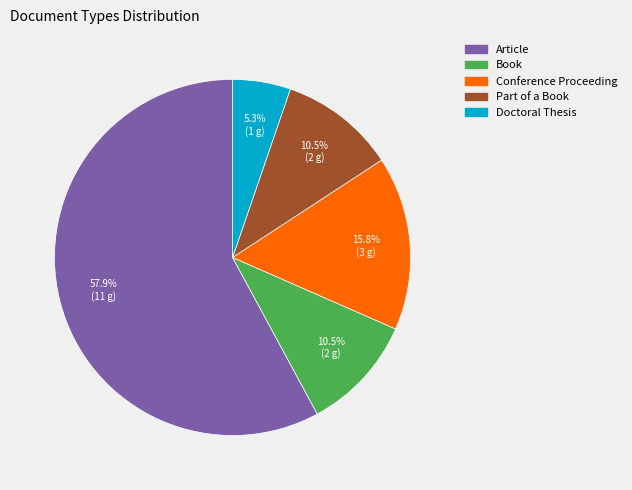

Which slice is the smallest?

Doctoral Thesis